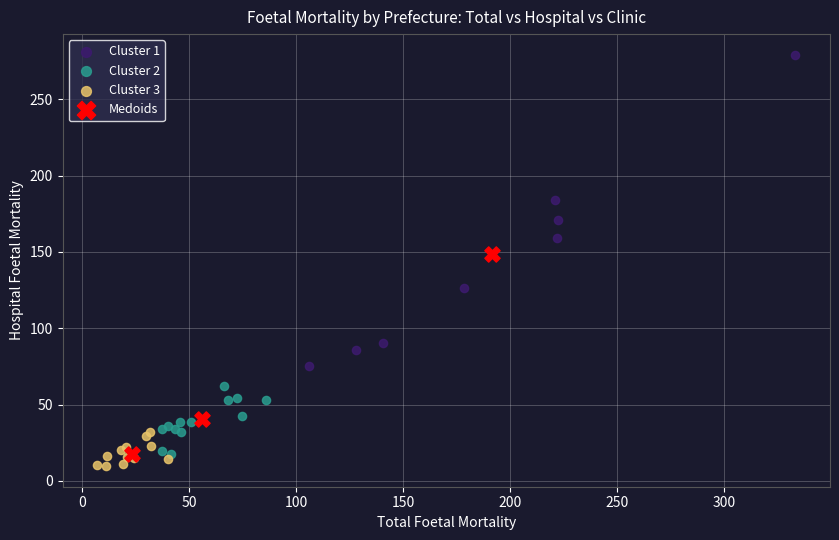

Which series has the widest spread of Y values?

Cluster 1